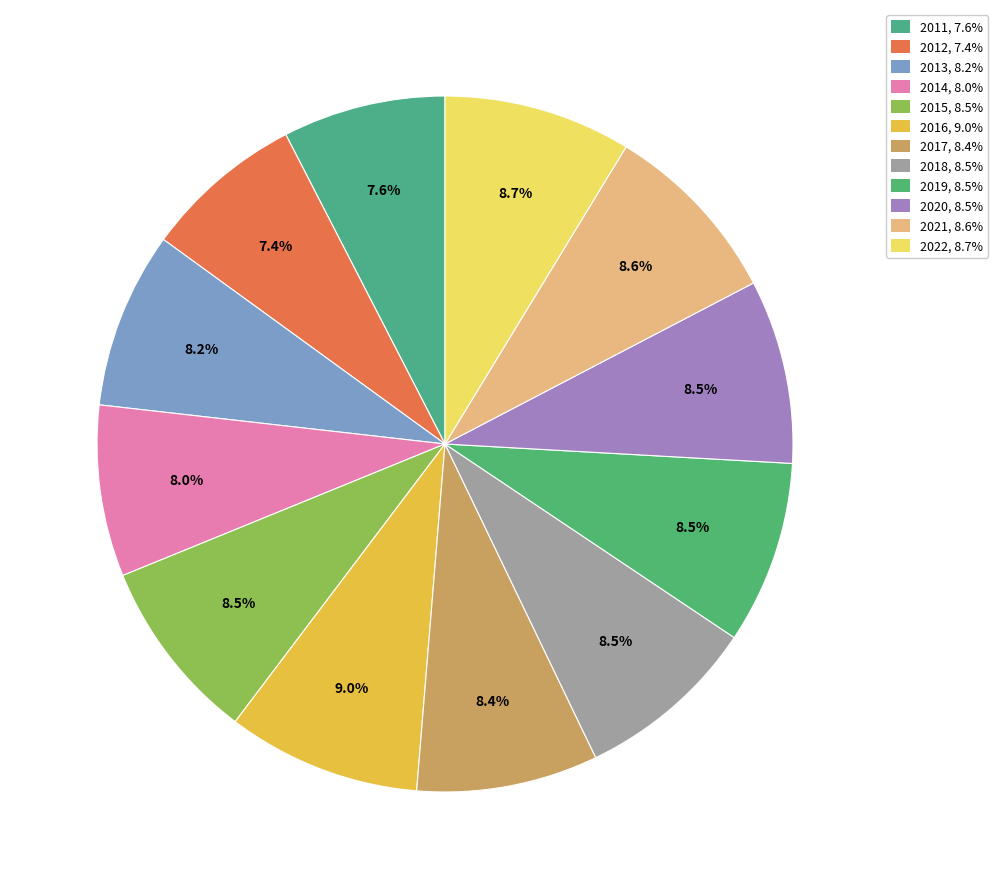

Combined, do 2011 and 2019 account for over 50%?

No